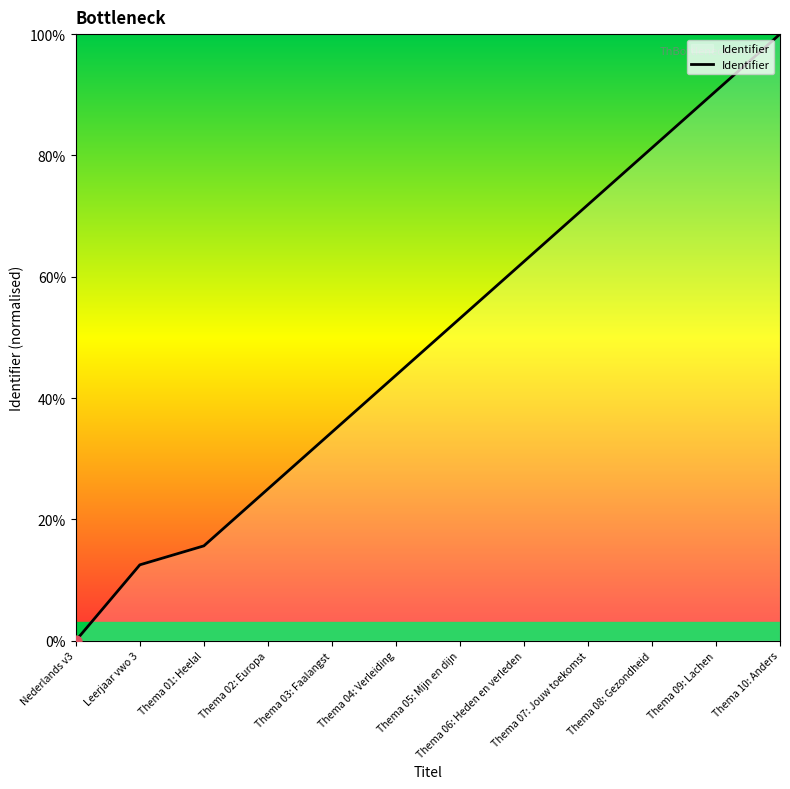

Between Thema 08: Gezondheid and Thema 05: Mijn en dijn, which is larger?

Thema 08: Gezondheid